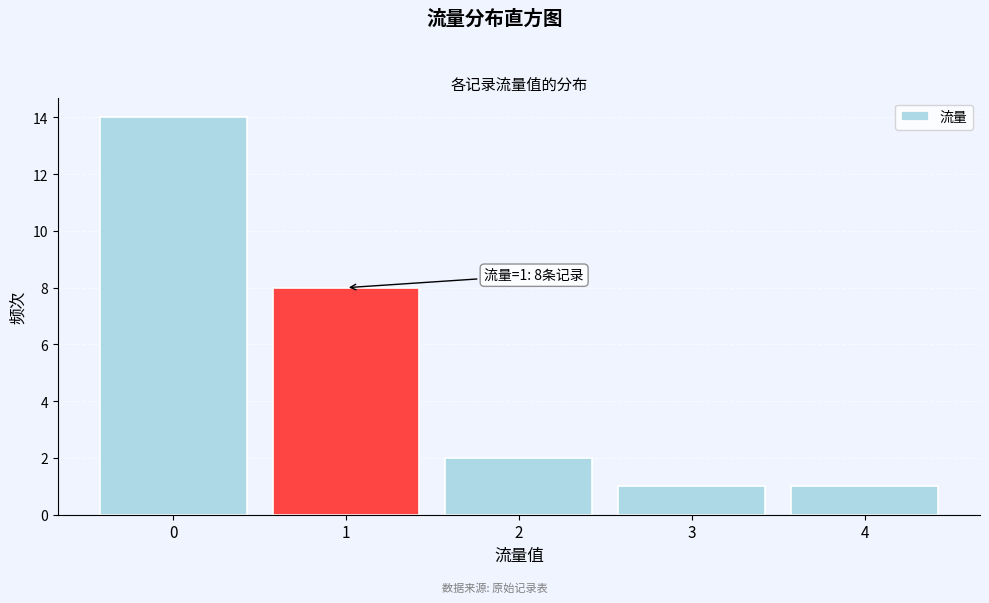

Which range on the x-axis has the tallest bar?

-0.5 to 0.5